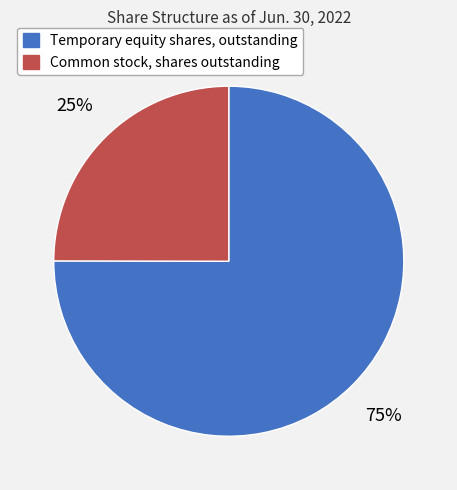

Does any single category account for the majority?

Yes